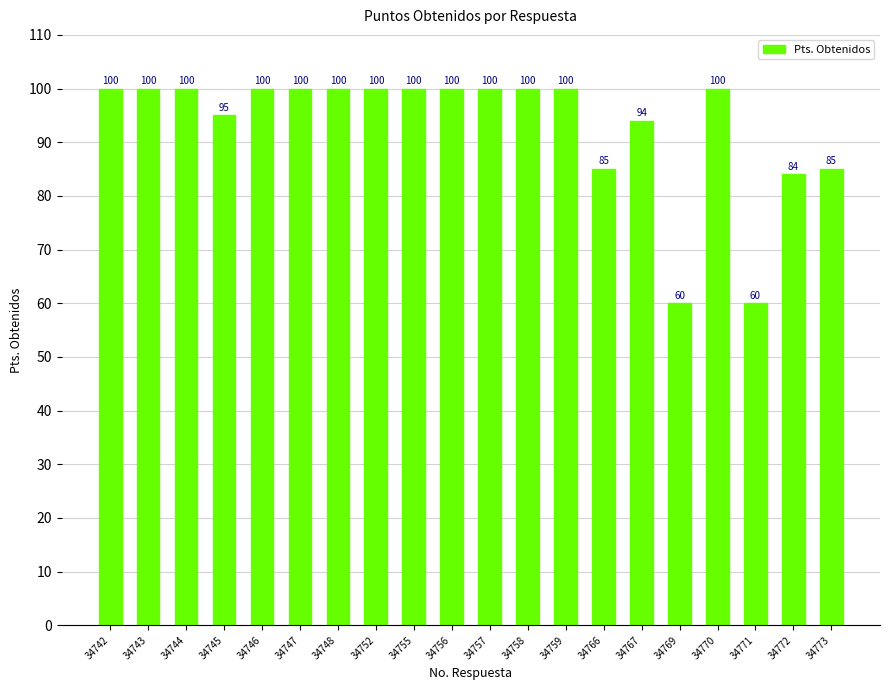

How many categories are shown in the chart?

20